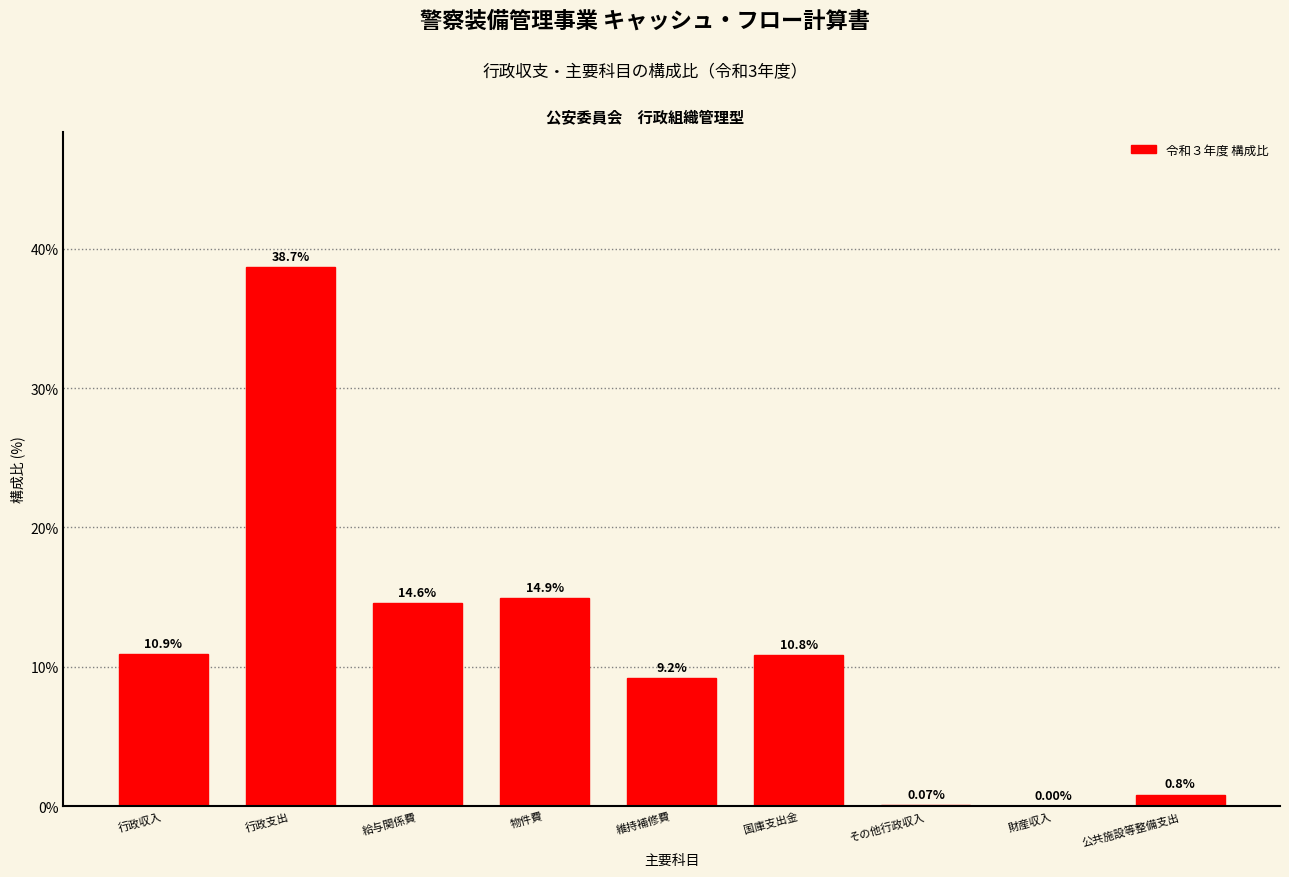

What is the change in value from 国庫支出金 to その他行政収入?

-10.7